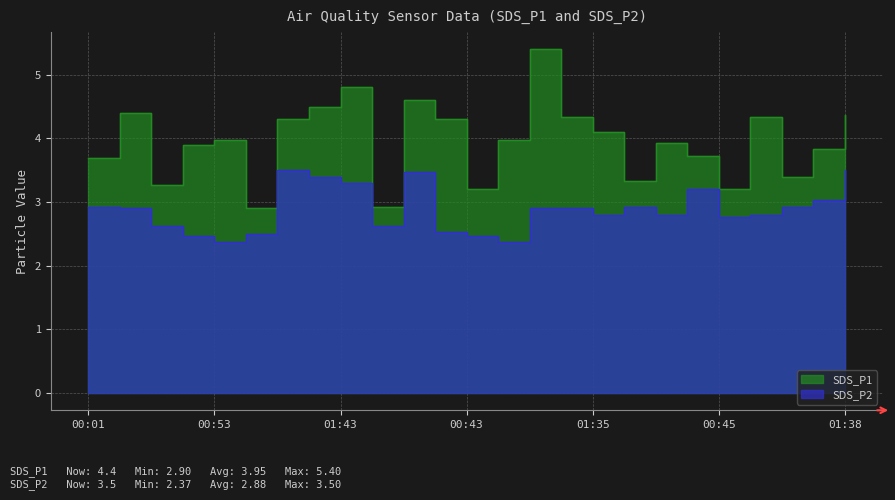

At how many categories does at least one series exceed 4?

11